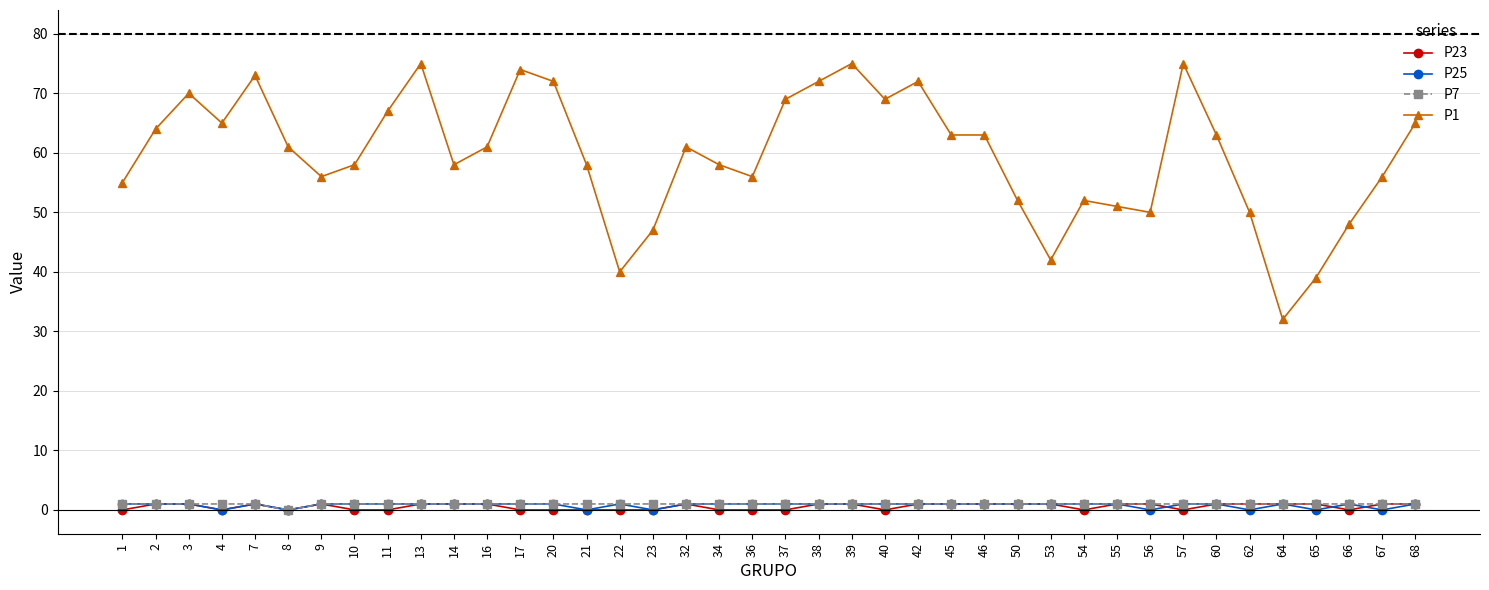

Reading left to right, what are all the values shown in this chart?

P23: 0	1	1	0	1	0	1	0	0	1	1	1	0	0	0	0	0	1	0	0	0	1	1	0	1	1	1	1	1	0	1	1	0	1	1	1	1	0	1	1
P25: 1	1	1	0	1	0	1	1	1	1	1	1	1	1	0	1	0	1	1	1	1	1	1	1	1	1	1	1	1	1	1	0	1	1	0	1	0	1	0	1
P7: 1	1	1	1	1	0	1	1	1	1	1	1	1	1	1	1	1	1	1	1	1	1	1	1	1	1	1	1	1	1	1	1	1	1	1	1	1	1	1	1
P1: 55	64	70	65	73	61	56	58	67	75	58	61	74	72	58	40	47	61	58	56	69	72	75	69	72	63	63	52	42	52	51	50	75	63	50	32	39	48	56	65